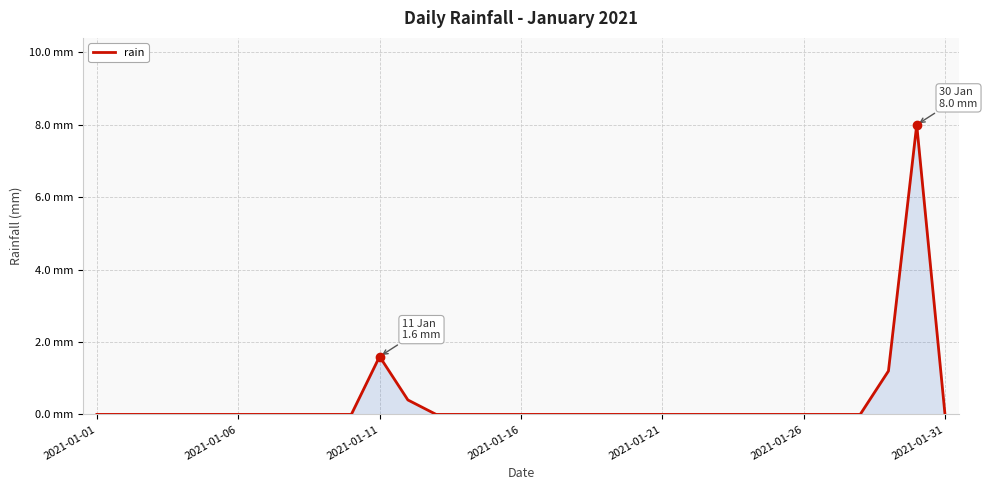

Reading left to right, transcribe all the data shown in this chart.

0.0	0.0	0.0	0.0	0.0	0.0	0.0	0.0	0.0	0.0	1.6	0.4	0.0	0.0	0.0	0.0	0.0	0.0	0.0	0.0	0.0	0.0	0.0	0.0	0.0	0.0	0.0	0.0	1.2	8.0	0.0